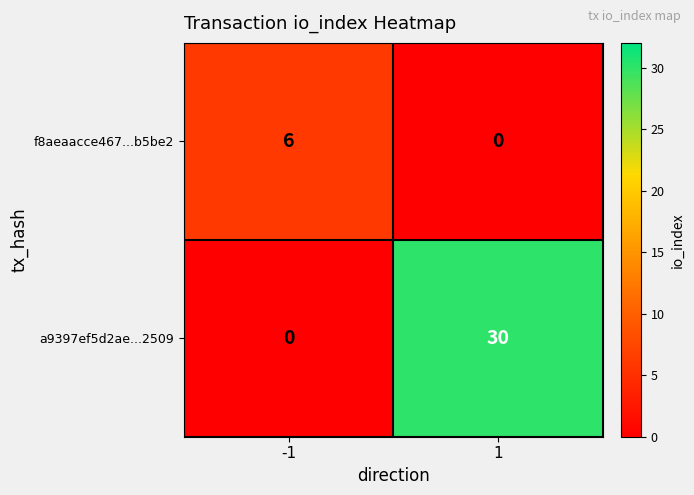

Between -1 and 1, which series saw the biggest shift?

a9397ef5d2ae...2509